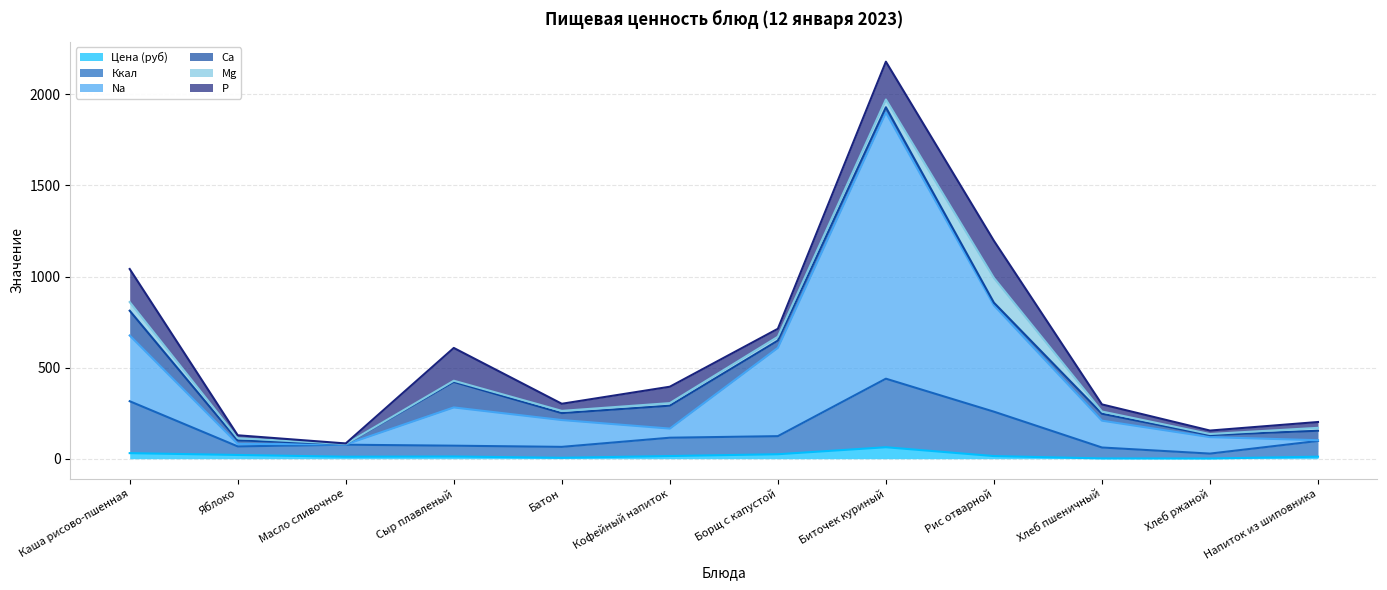

The value of Ккал at Яблоко is 109.7. True or false?

False